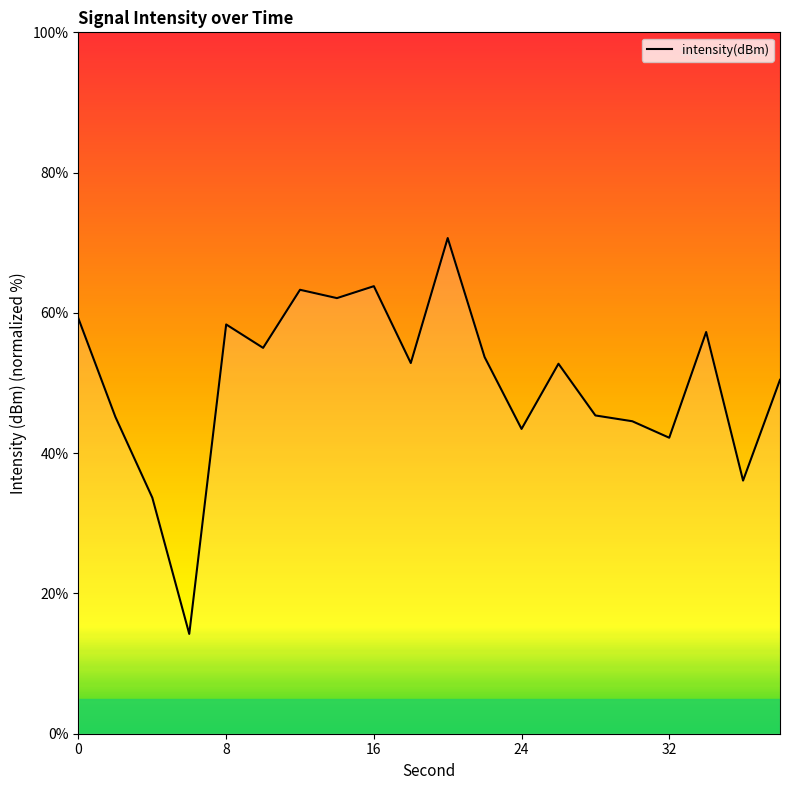

What is the difference between the maximum and minimum values?

56.4